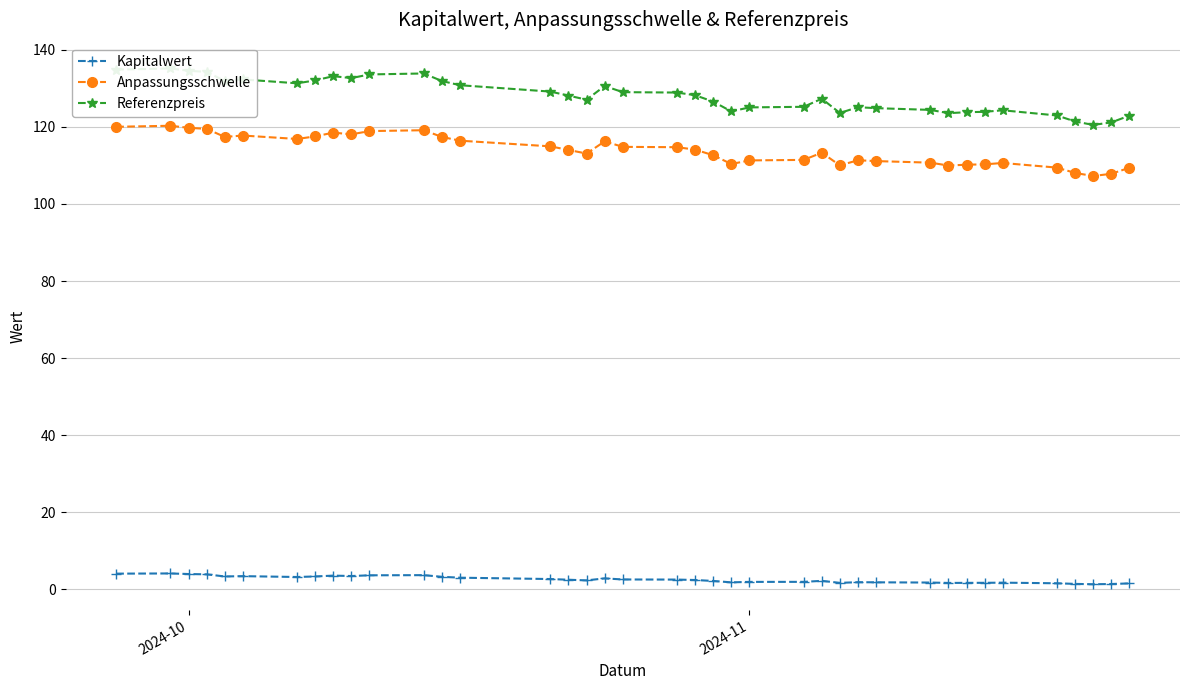

Reading left to right, list all the values displayed in this chart.

Kapitalwert: 4.1	4.1	4.0	3.9	3.4	3.4	3.2	3.4	3.6	3.5	3.7	3.7	3.3	3.0	2.7	2.5	2.3	2.9	2.6	2.5	2.4	2.2	1.8	1.9	2.0	2.2	1.7	1.9	1.8	1.8	1.7	1.7	1.7	1.8	1.6	1.4	1.3	1.4	1.6
Anpassungsschwelle: 120.0	120.3	119.8	119.5	117.4	117.7	116.9	117.5	118.5	118.1	118.9	119.1	117.4	116.4	114.9	114.0	113.1	116.2	114.8	114.7	114.1	112.6	110.4	111.3	111.4	113.3	110.0	111.3	111.1	110.7	110.0	110.2	110.3	110.6	109.4	108.0	107.2	107.8	109.4
Referenzpreis: 134.8	135.2	134.6	134.2	131.9	132.3	131.3	132.1	133.2	132.7	133.6	133.8	131.9	130.8	129.2	128.1	127.0	130.6	129.0	128.9	128.2	126.5	124.0	125.0	125.2	127.3	123.6	125.1	124.8	124.4	123.5	123.8	123.9	124.3	123.0	121.4	120.5	121.2	122.9